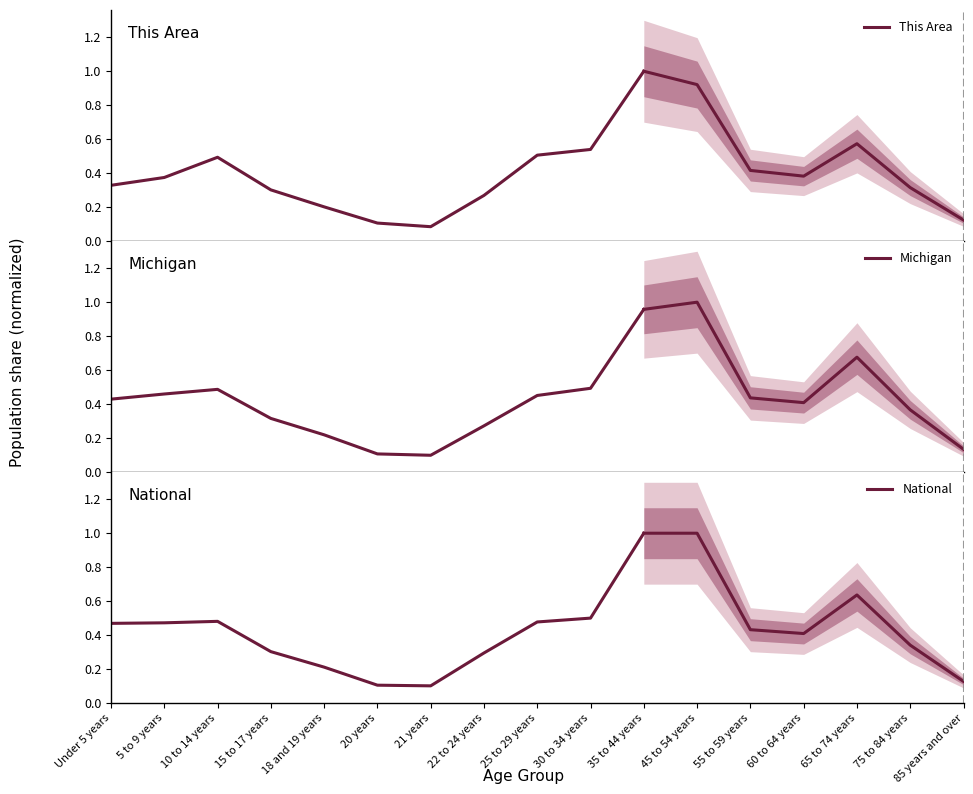

Read the This Area value at 20 years.

0.1